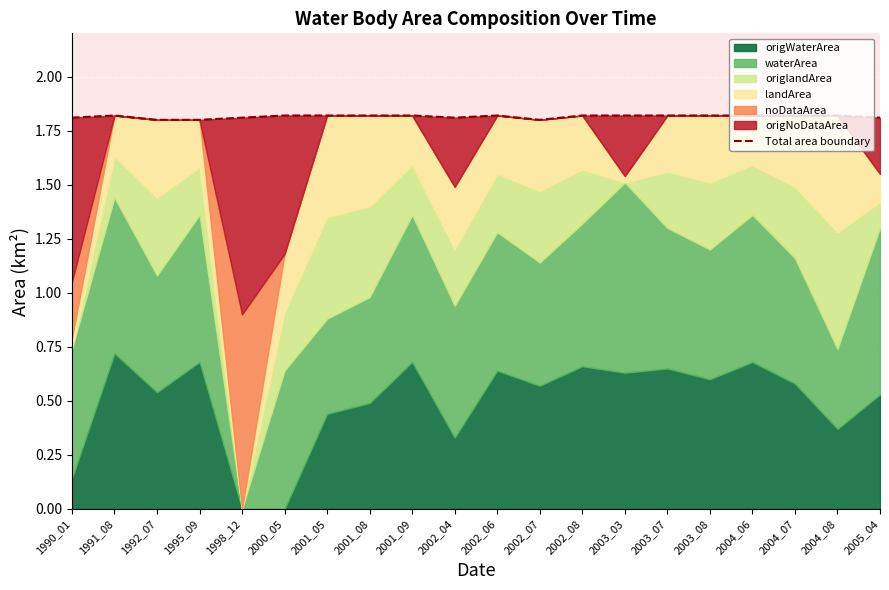

Between 2002_04 and 1992_07, which is larger?

2002_04